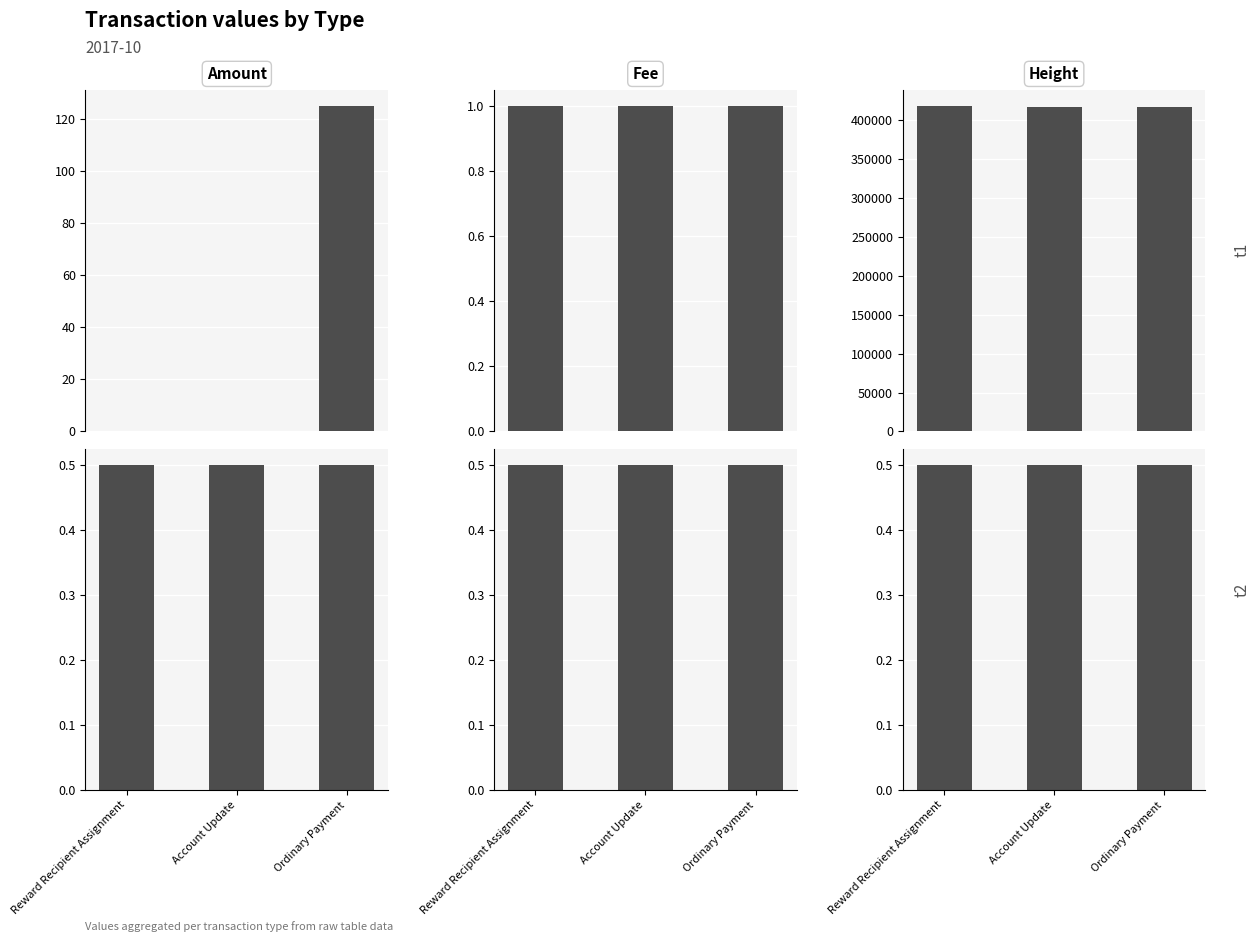

Reading left to right, list all the values displayed in this chart.

Amount: 0.0	0.0	124.7
Amount_t2: 0.5	0.5	0.5
Fee: 1.0	1.0	1.0
Fee_t2: 0.5	0.5	0.5
Height: 417449.0	415935.0	415934.0
Height_t2: 0.5	0.5	0.5